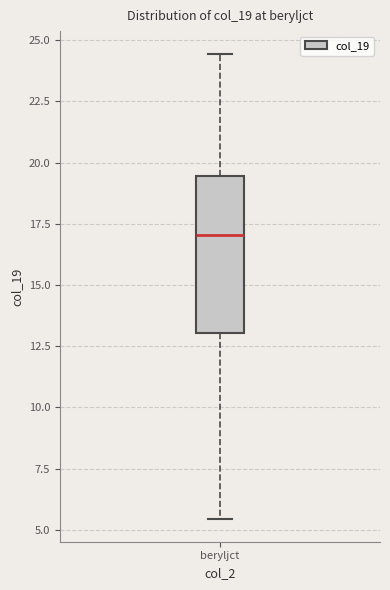

Transcribe this box plot: give where the median line is, the range the box spans, and where the two whiskers end, as read against the y-axis. The values are not printed on the chart, so give them approximately, as read against the axis.

median 17.0, box 13.0 to 19.5, whiskers 5.5 to 24.5